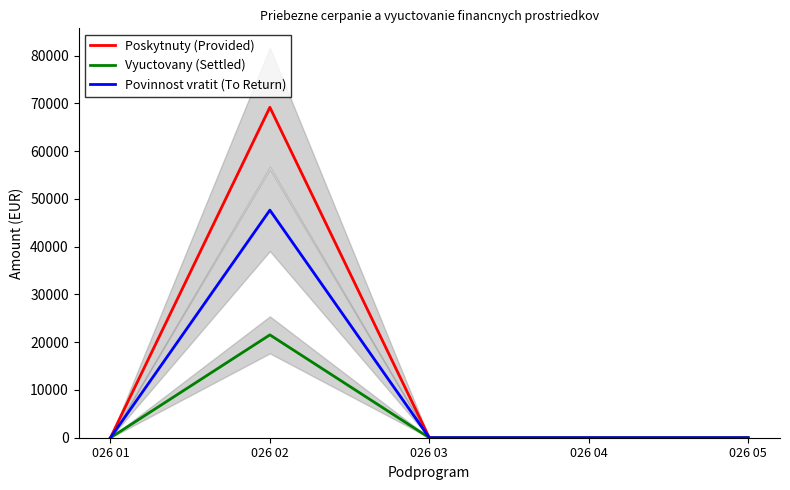

Where is the first local maximum for Povinnost vratit (To Return)?

026 02